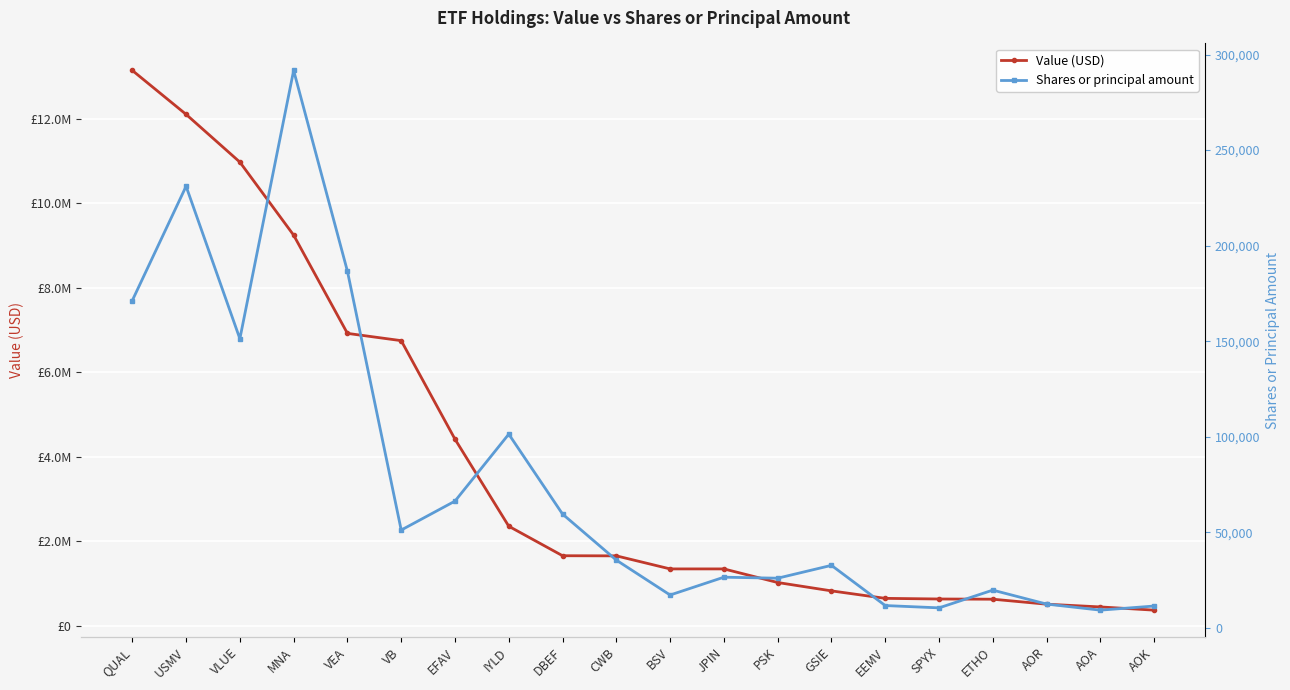

What is the total value across all series at AOR?

526433